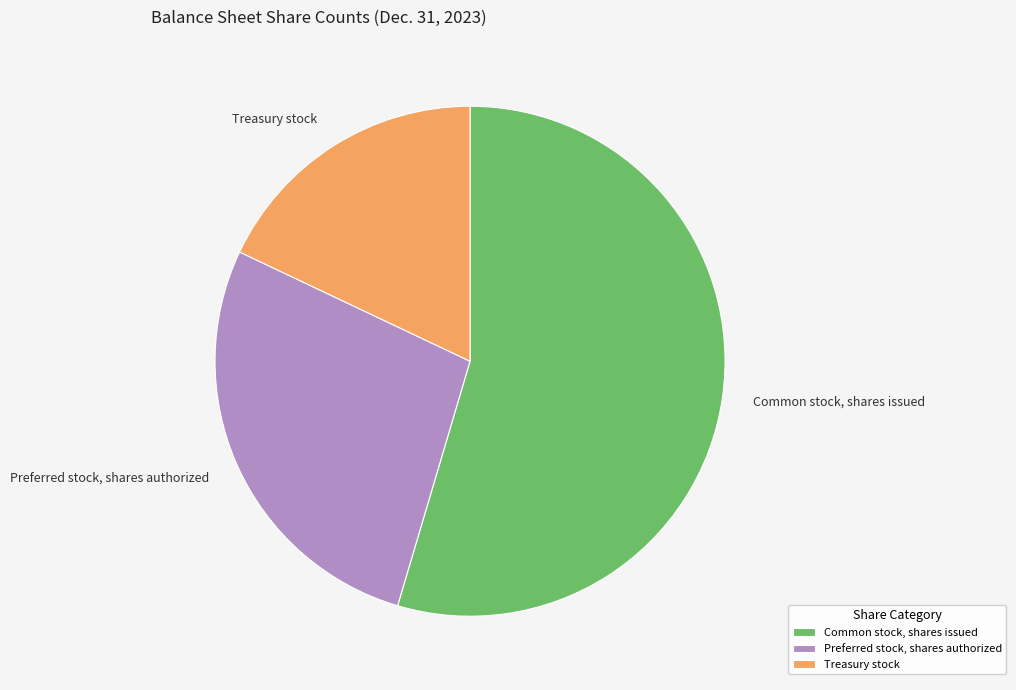

Is the sum of Common stock, shares issued and Preferred stock, shares authorized greater than half?

Yes